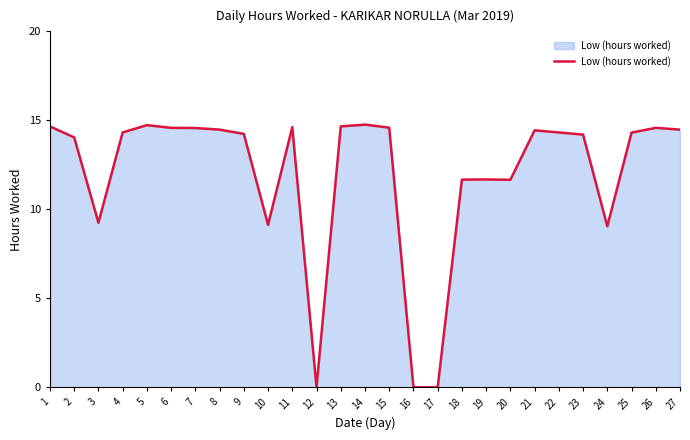

What is the difference between the maximum and minimum values?

14.8